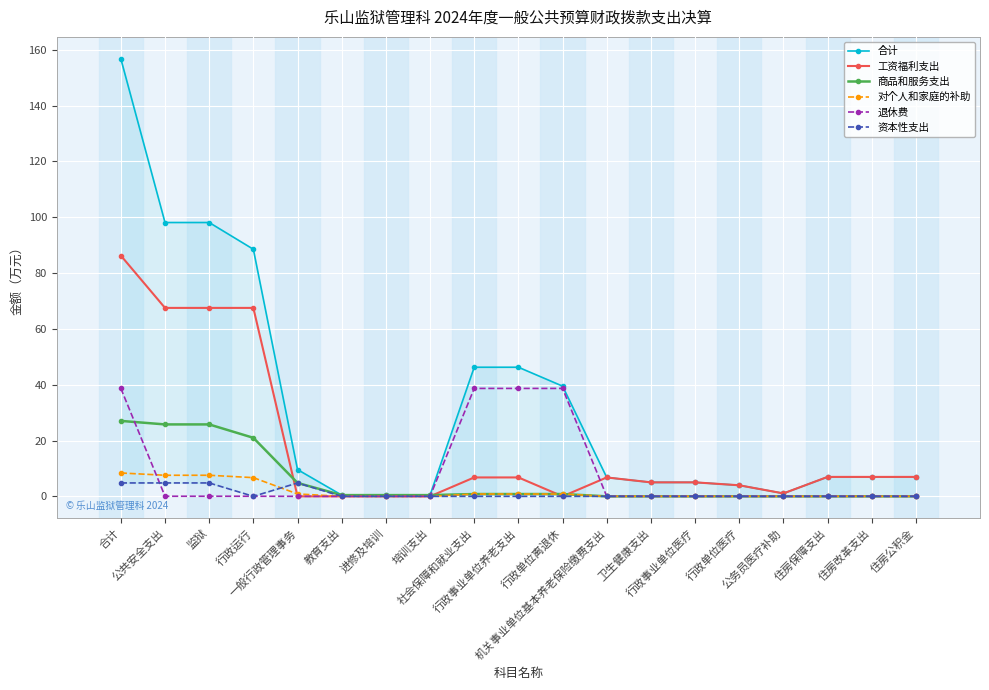

At which label does 商品和服务支出 reach its peak?

合计